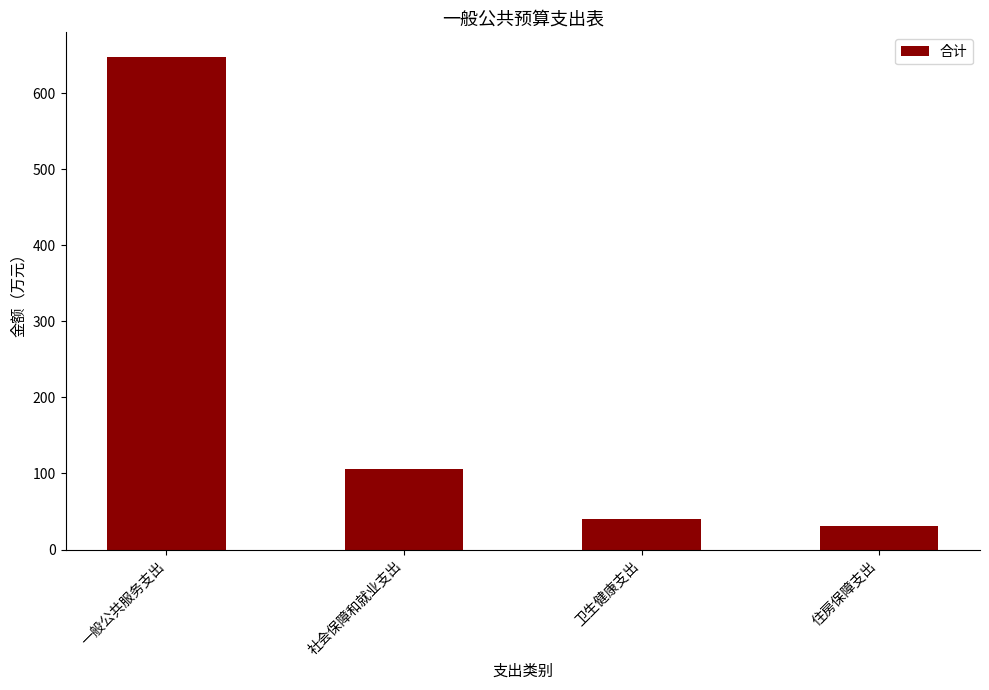

What is the change in value from 社会保障和就业支出 to 卫生健康支出?

-65.5